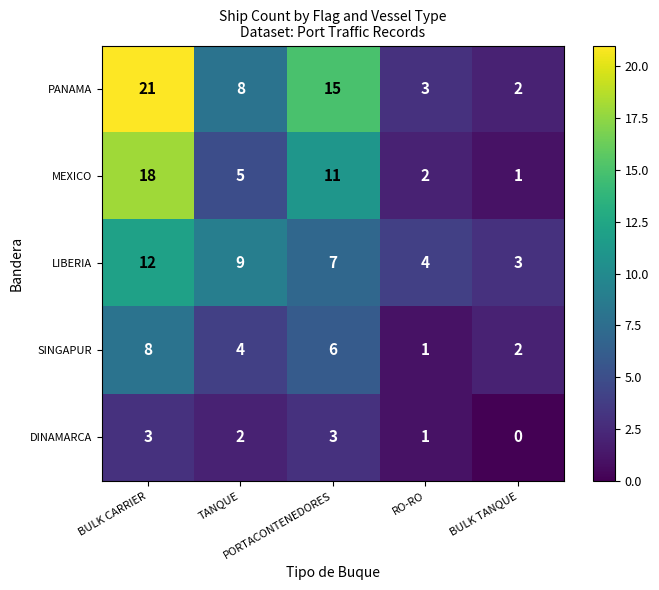

What is the greatest value displayed?

21